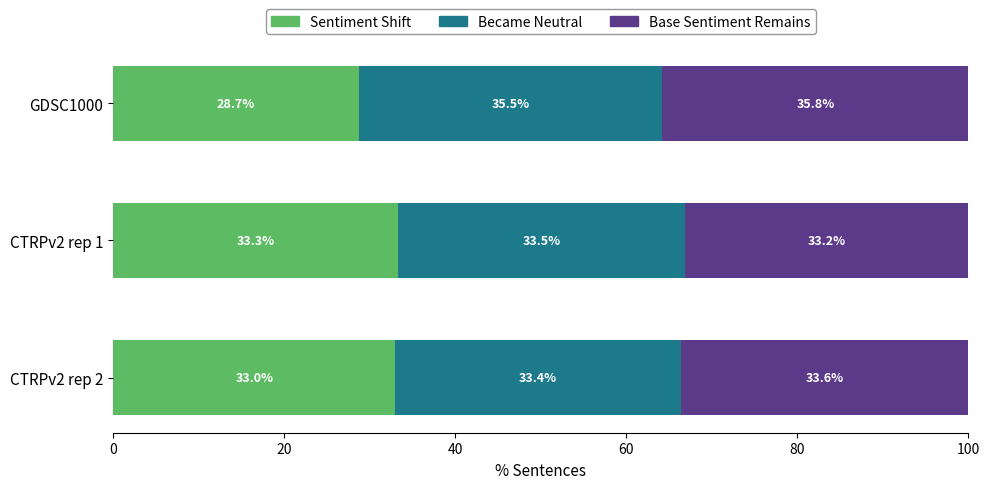

What is the sum of all Sentiment Shift values?

95.0